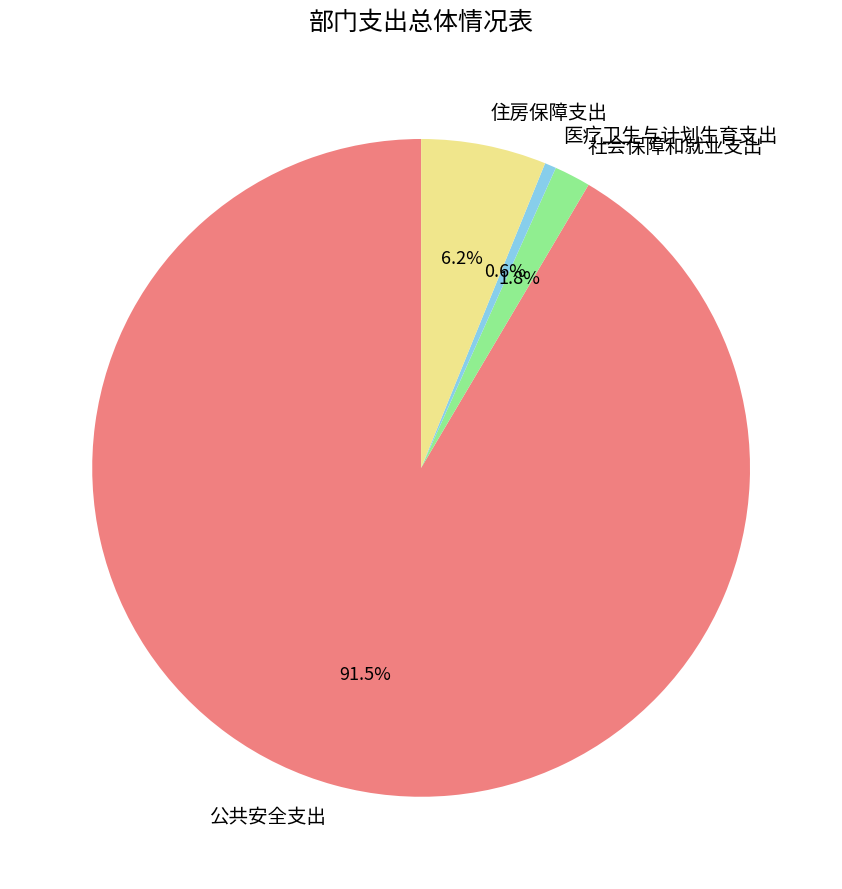

Does any single category account for the majority?

Yes